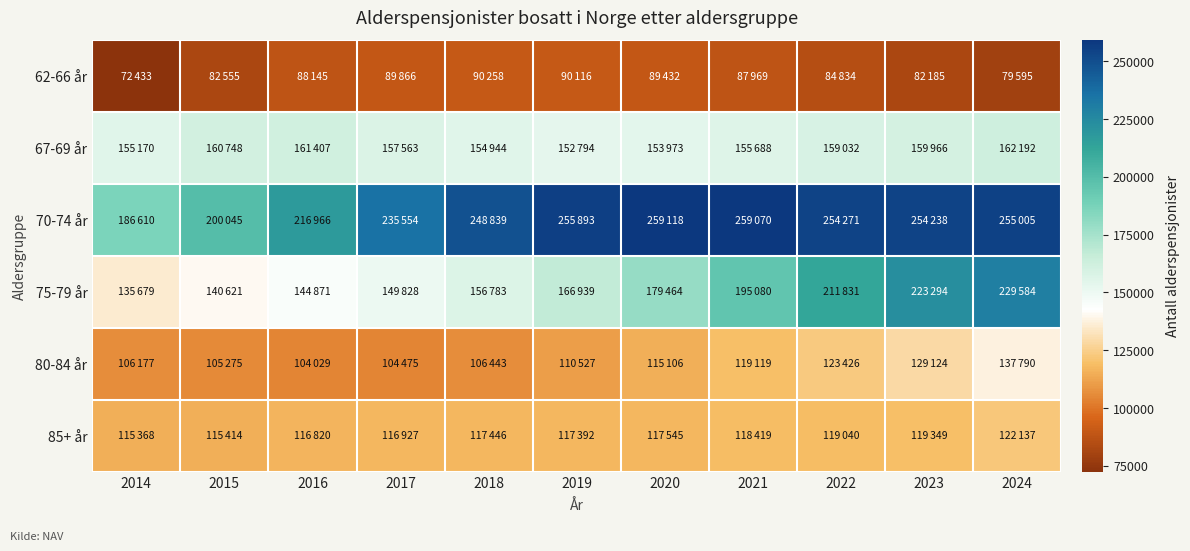

Reading right to left, list all the values displayed in this chart.

62-66 år: 2024=79595	2023=82185	2022=84834	2021=87969	2020=89432	2019=90116	2018=90258	2017=89866	2016=88145	2015=82555	2014=72433
67-69 år: 2024=162192	2023=159966	2022=159032	2021=155688	2020=153973	2019=152794	2018=154944	2017=157563	2016=161407	2015=160748	2014=155170
70-74 år: 2024=255005	2023=254238	2022=254271	2021=259070	2020=259118	2019=255893	2018=248839	2017=235554	2016=216966	2015=200045	2014=186610
75-79 år: 2024=229584	2023=223294	2022=211831	2021=195080	2020=179464	2019=166939	2018=156783	2017=149828	2016=144871	2015=140621	2014=135679
80-84 år: 2024=137790	2023=129124	2022=123426	2021=119119	2020=115106	2019=110527	2018=106443	2017=104475	2016=104029	2015=105275	2014=106177
85+ år: 2024=122137	2023=119349	2022=119040	2021=118419	2020=117545	2019=117392	2018=117446	2017=116927	2016=116820	2015=115414	2014=115368